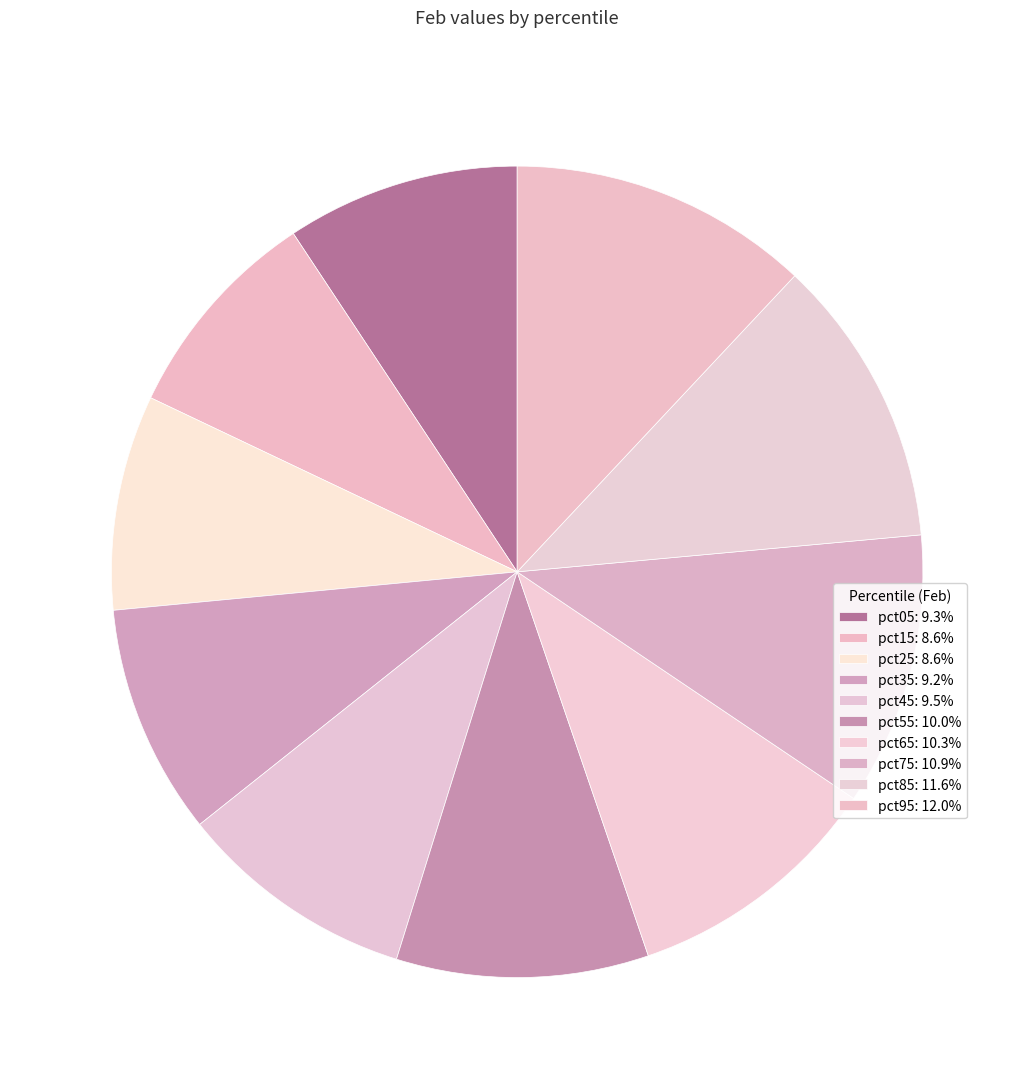

Which category has the smallest portion of the pie?

pct25